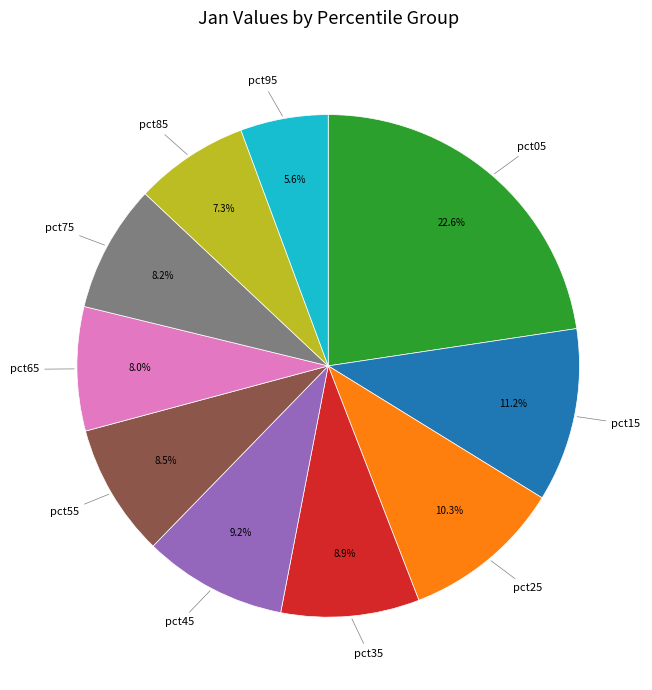

What is the largest slice in the pie chart?

pct05